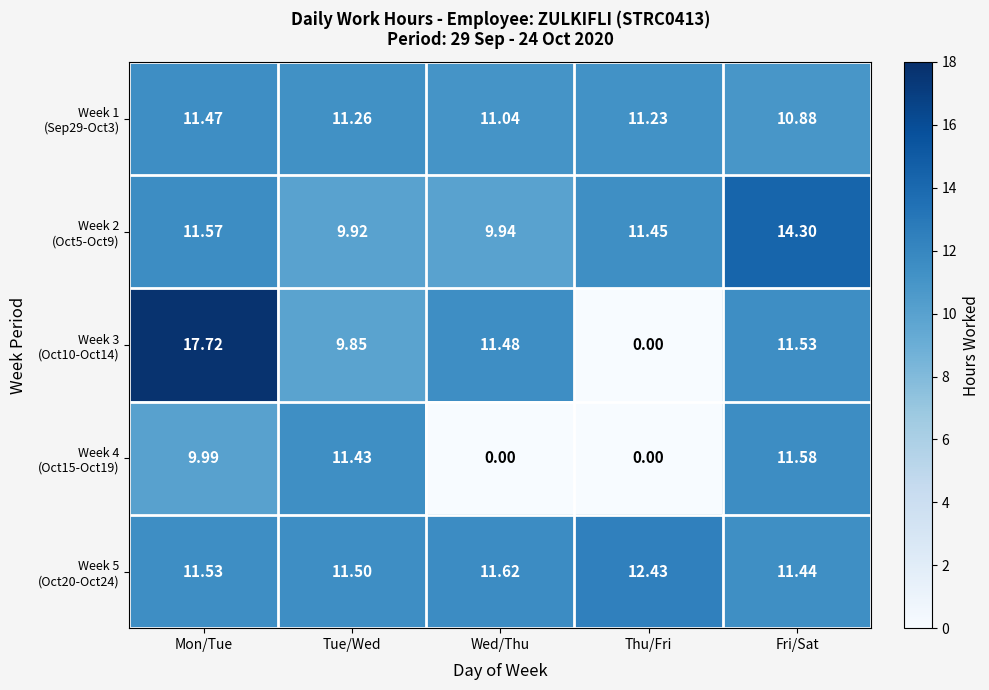

Which label corresponds to the largest value in the chart?

Mon/Tue